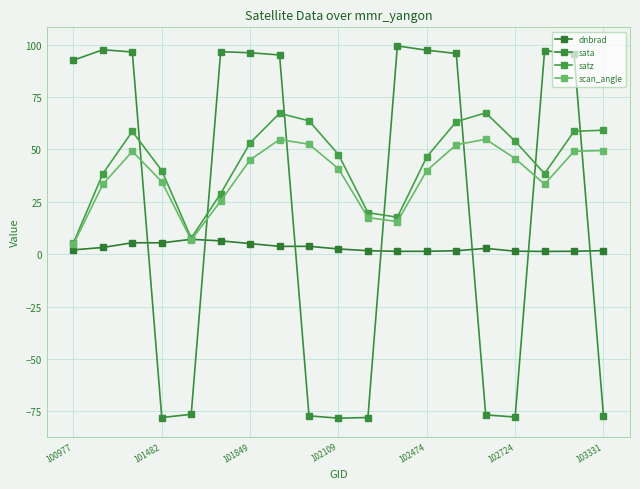

How many categories are shown in the chart?

19